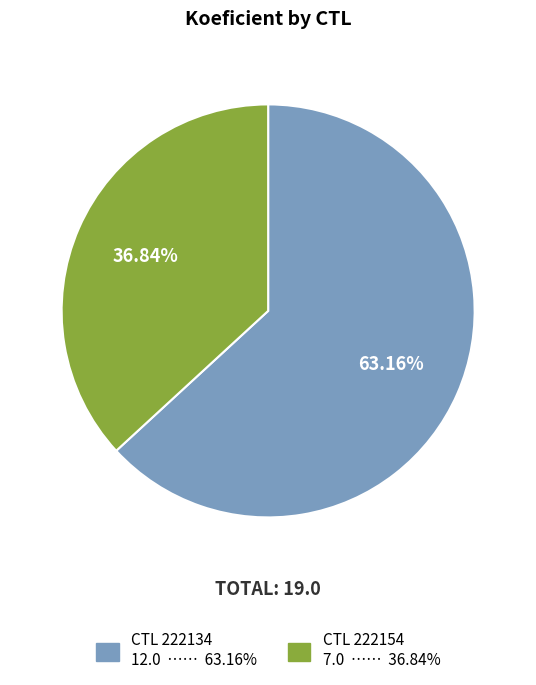

Does any single category account for the majority?

Yes